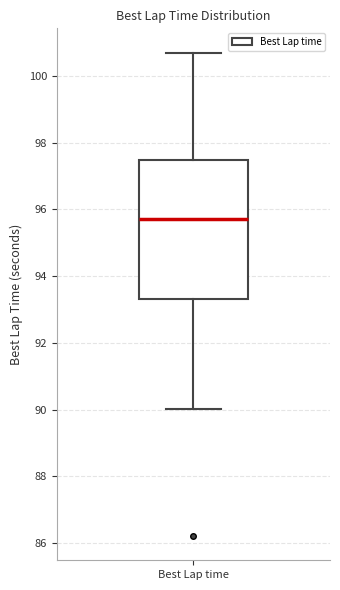

Transcribe this box plot: give where the median line is, the range the box spans, and where the two whiskers end, as read against the y-axis. The values are not printed on the chart, so give them approximately, as read against the axis.

median 95.8, box 93.4 to 97.4, whiskers 90.0 to 100.8